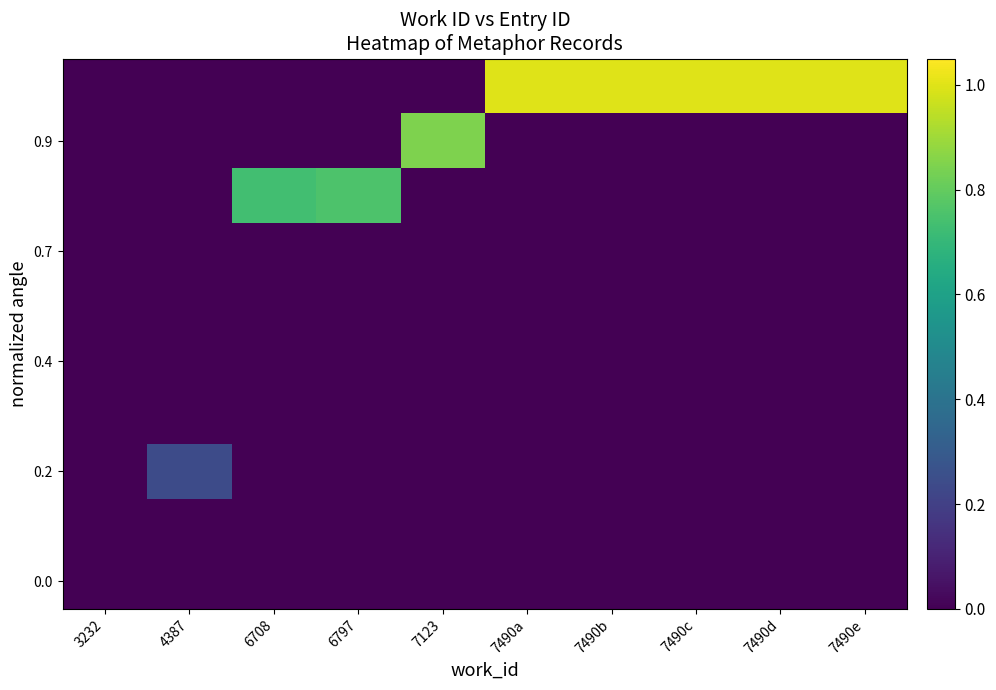

What is the spread (max minus min) of values at 7490b?

1.0